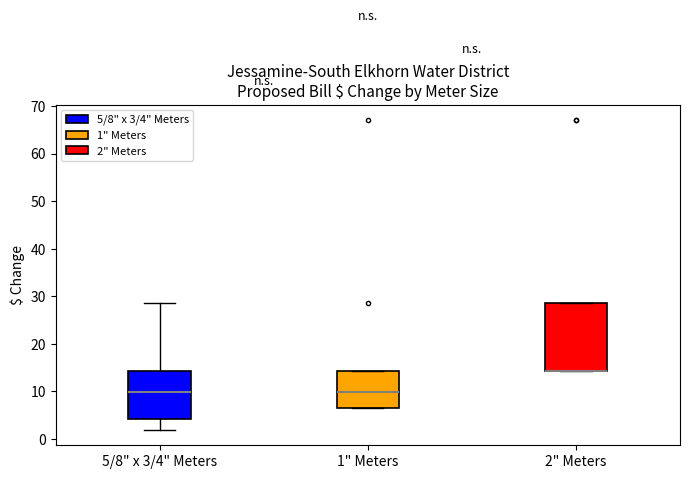

Which box is the tallest, from its lower edge to its upper edge?

2" Meters